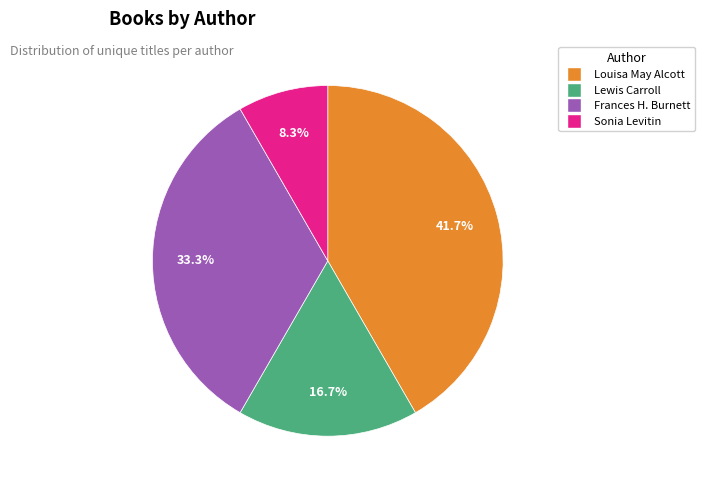

Between Frances H. Burnett and Louisa May Alcott, which is larger?

Louisa May Alcott